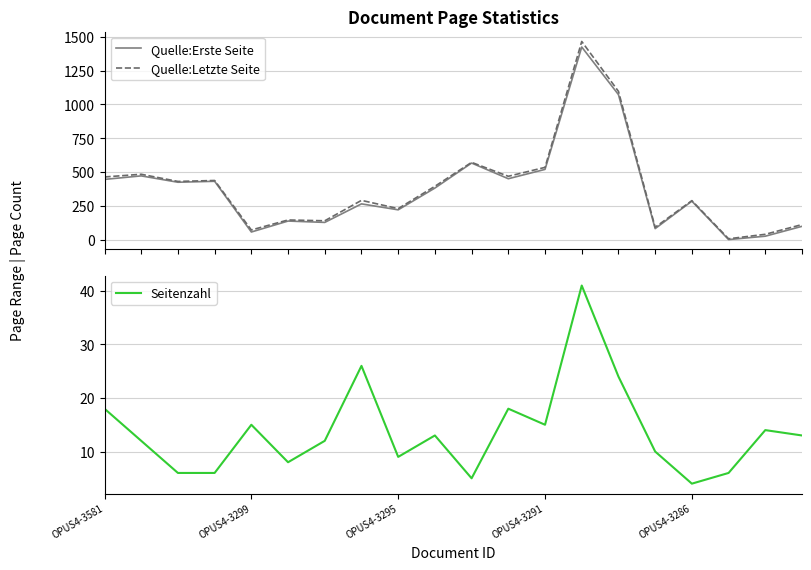

How many times do Seitenzahl and Quelle:Erste Seite cross each other?

2